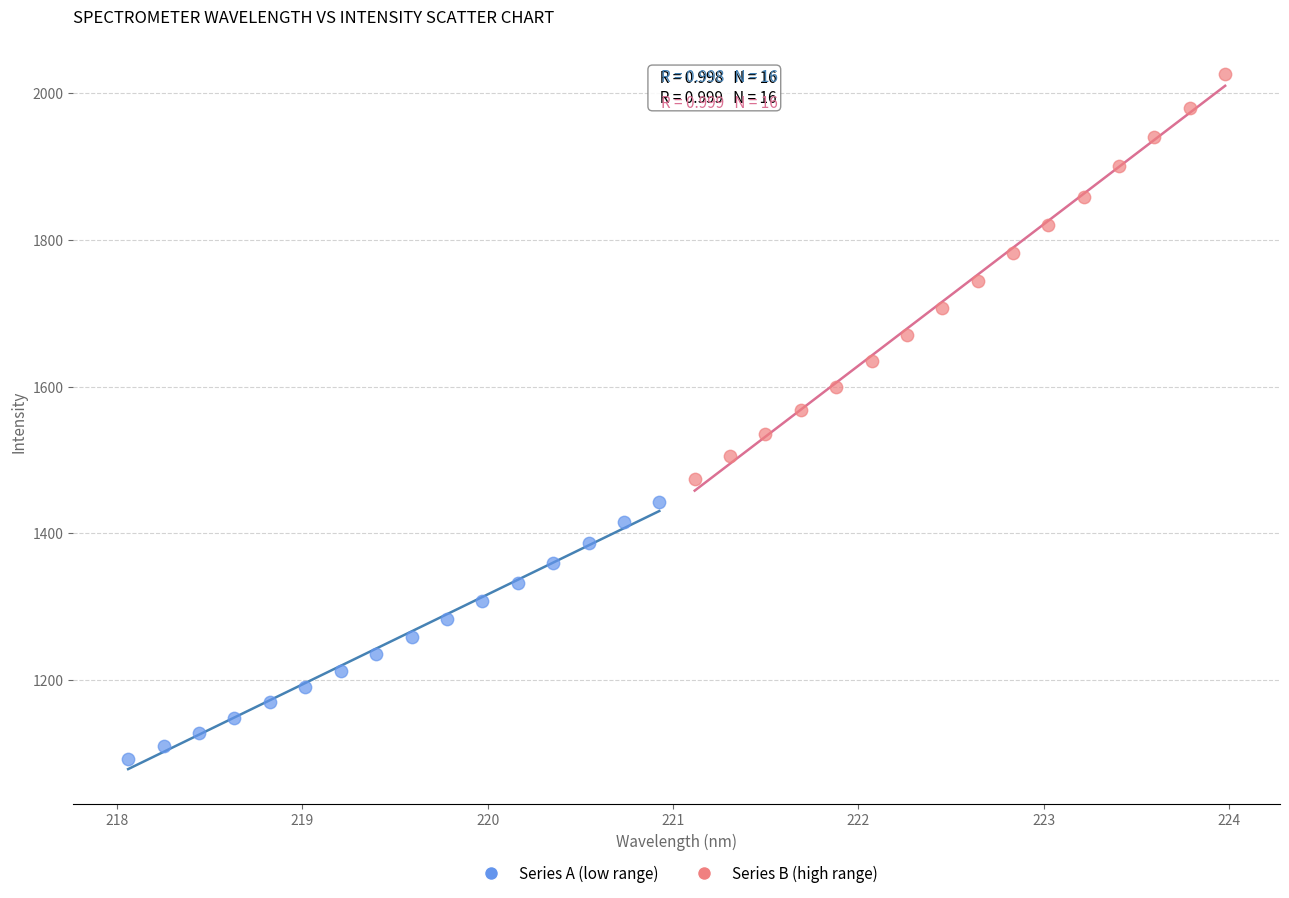

Which series reaches the minimum Y coordinate?

Series A (low range)